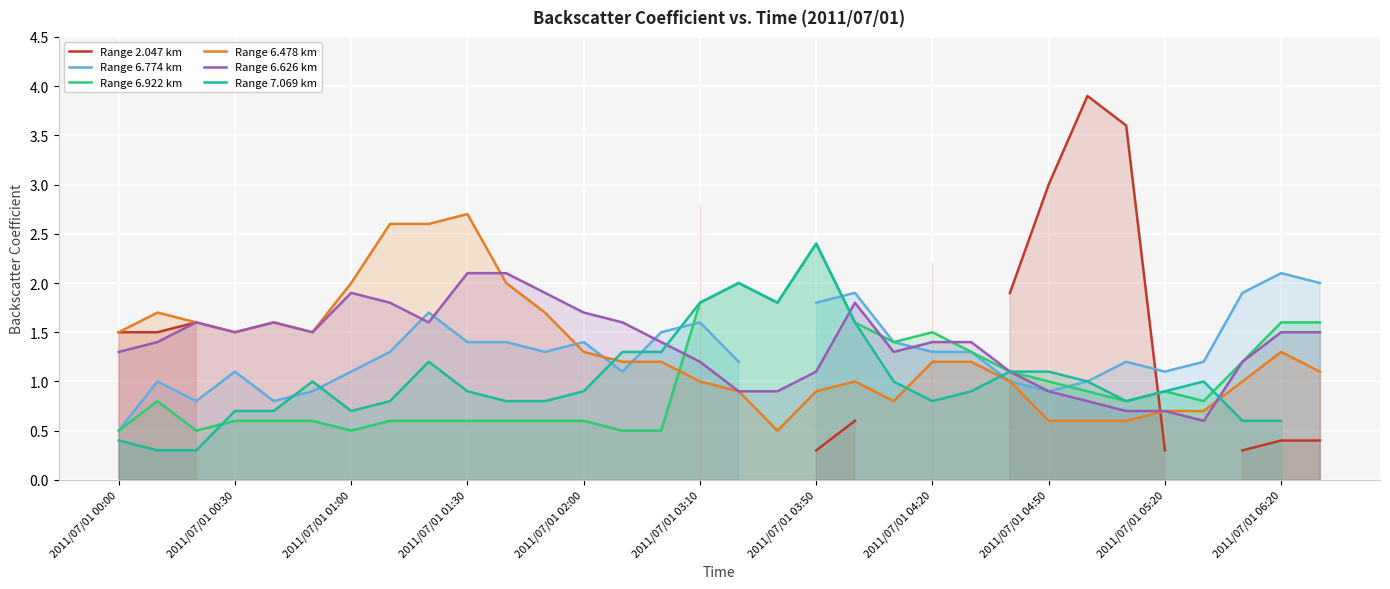

At which label does Range 6.922 km reach its peak?

2011/07/01 03:50